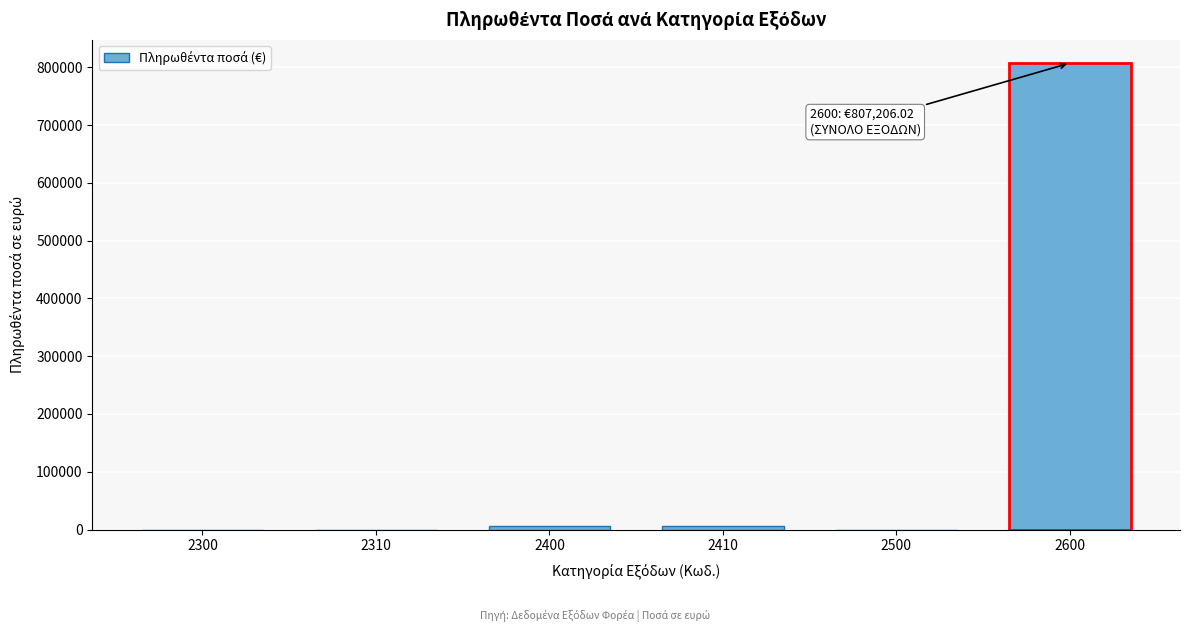

Reading left to right, transcribe all the data shown in this chart.

2300=0.0	2310=0.0	2400=6613.0	2410=6613.0	2500=0.0	2600=807206.0